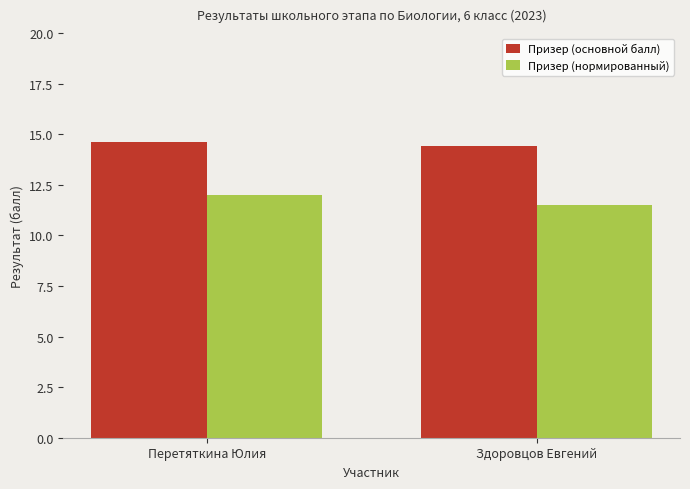

What are all the series names shown in the legend?

Призер (основной балл), Призер (нормированный)